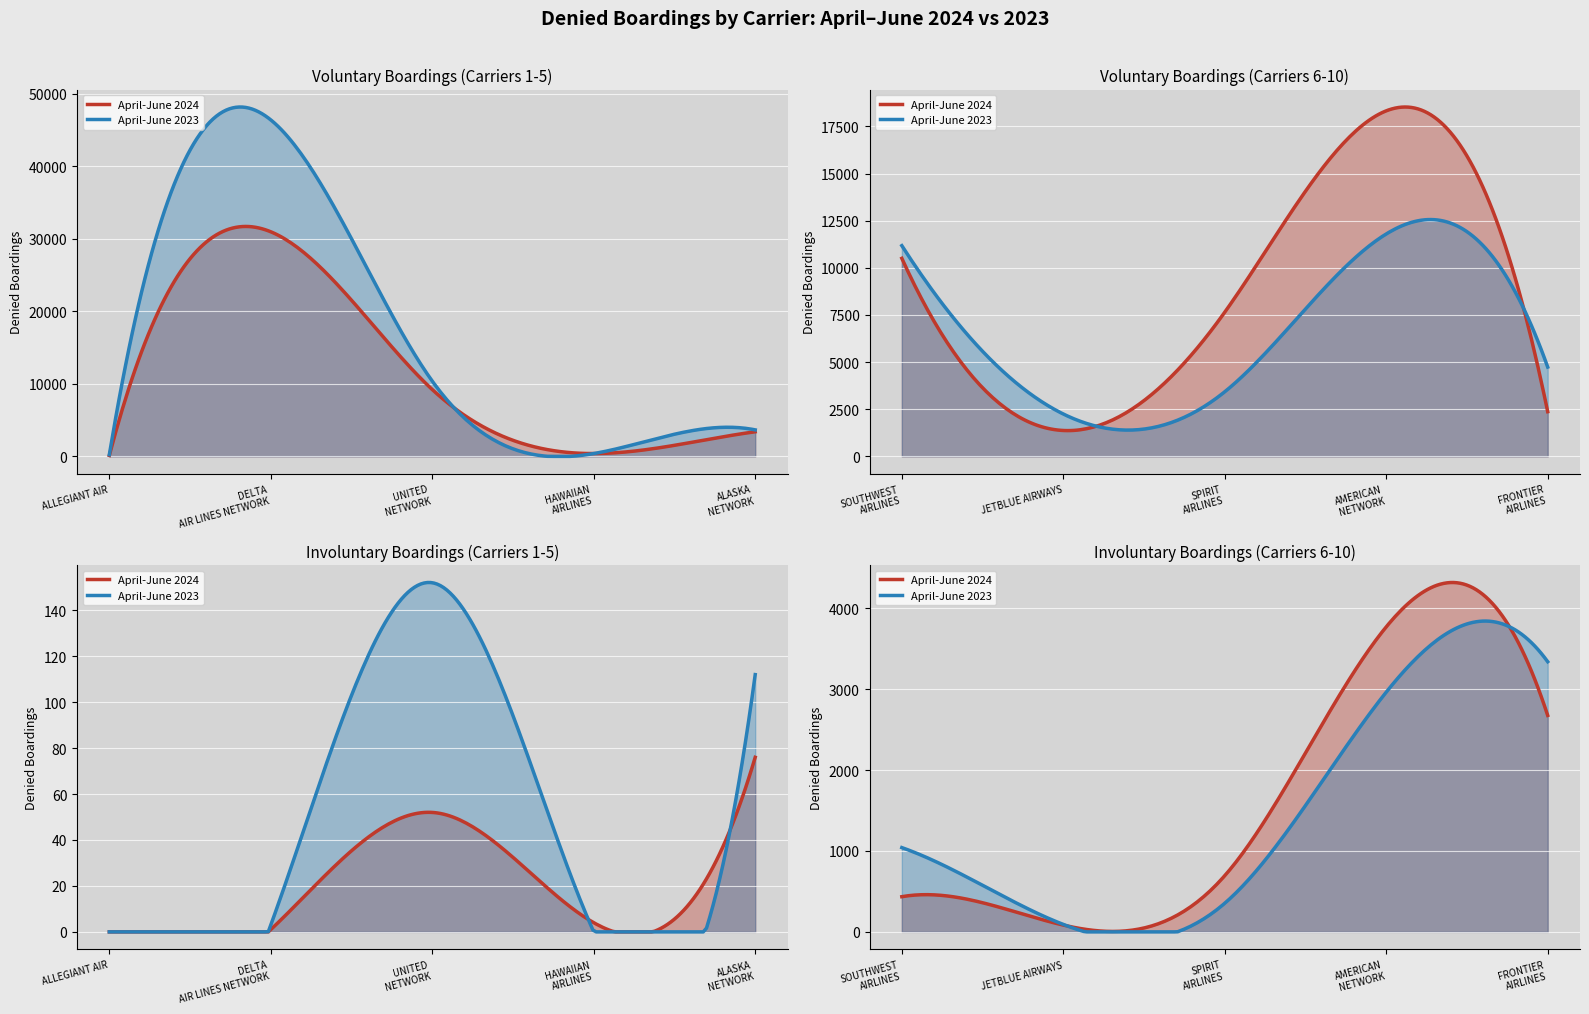

Which series changed the most between HAWAIIAN AIRLINES and JETBLUE AIRWAYS?

Voluntary DB 2023